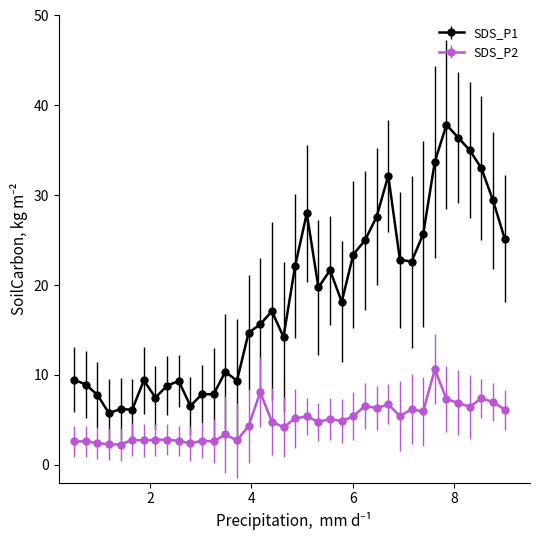

True or false: SDS_P1 has more than 2 points higher than both neighbors.

True